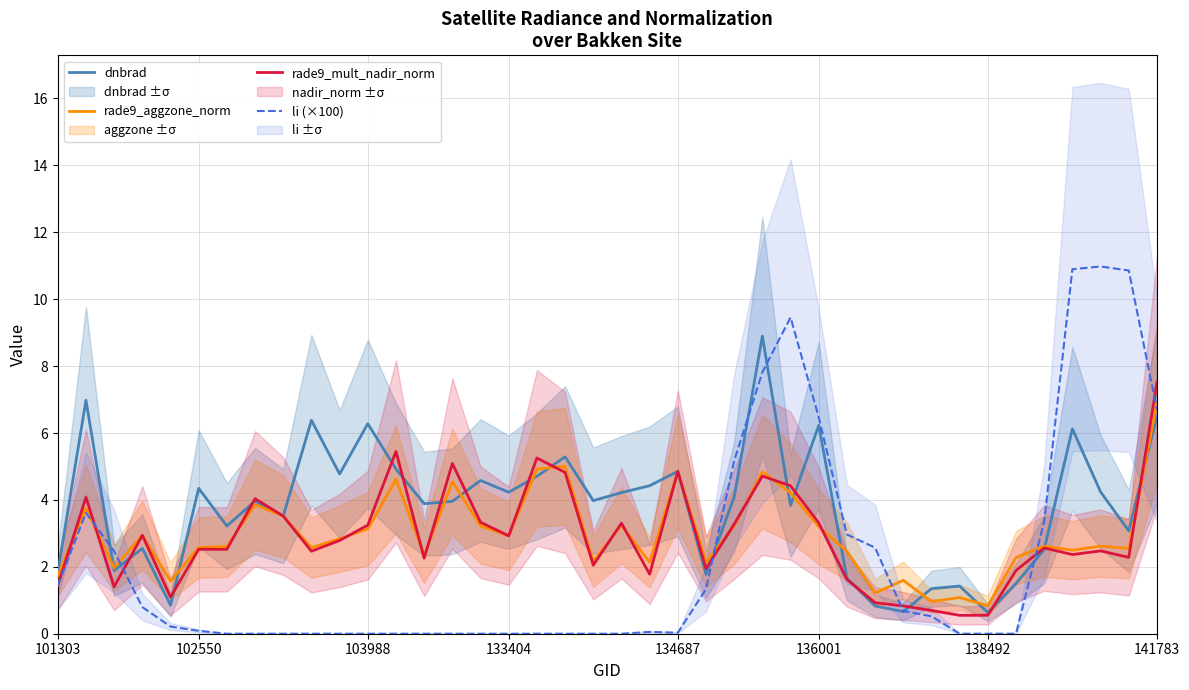

Is it true that rade9_mult_nadir_norm equals 1.7 at 103988?

False